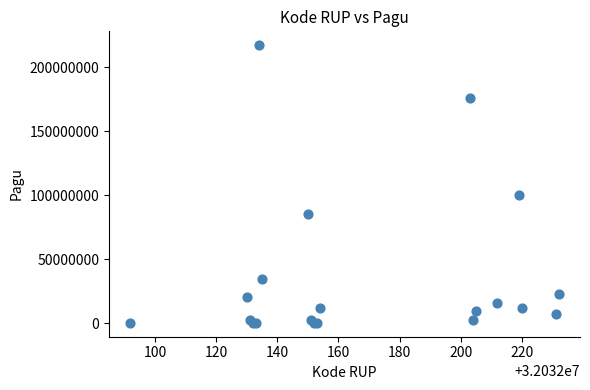

What Y value in the scatter plot is closest to 108800000?

99958000